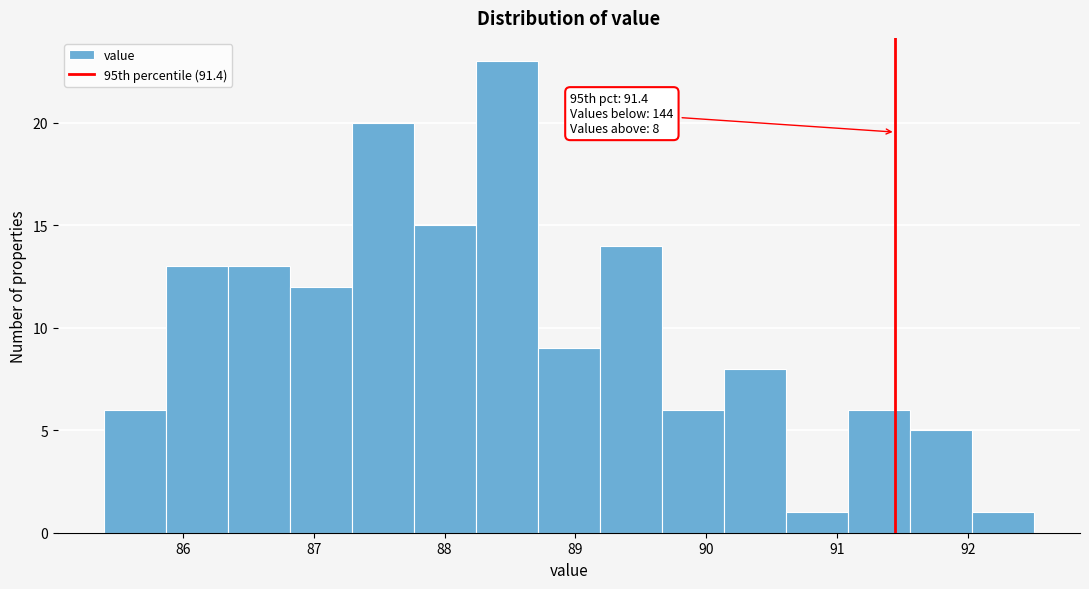

Over which range of the x-axis is the bar tallest?

88.2 to 88.7